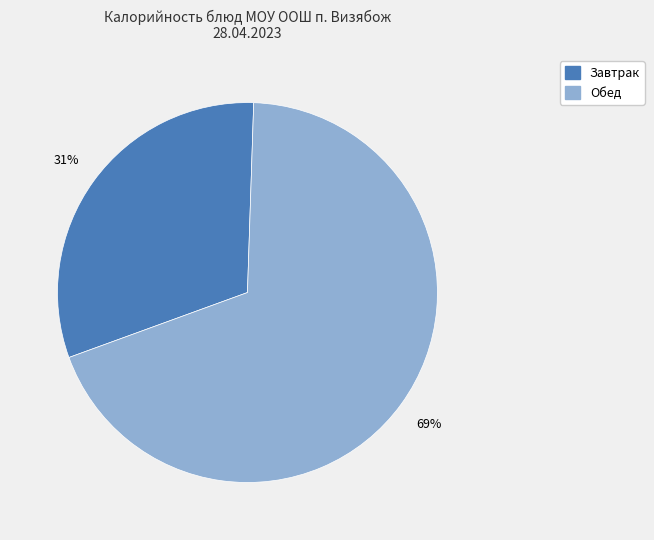

Is there a majority slice in this chart?

Yes